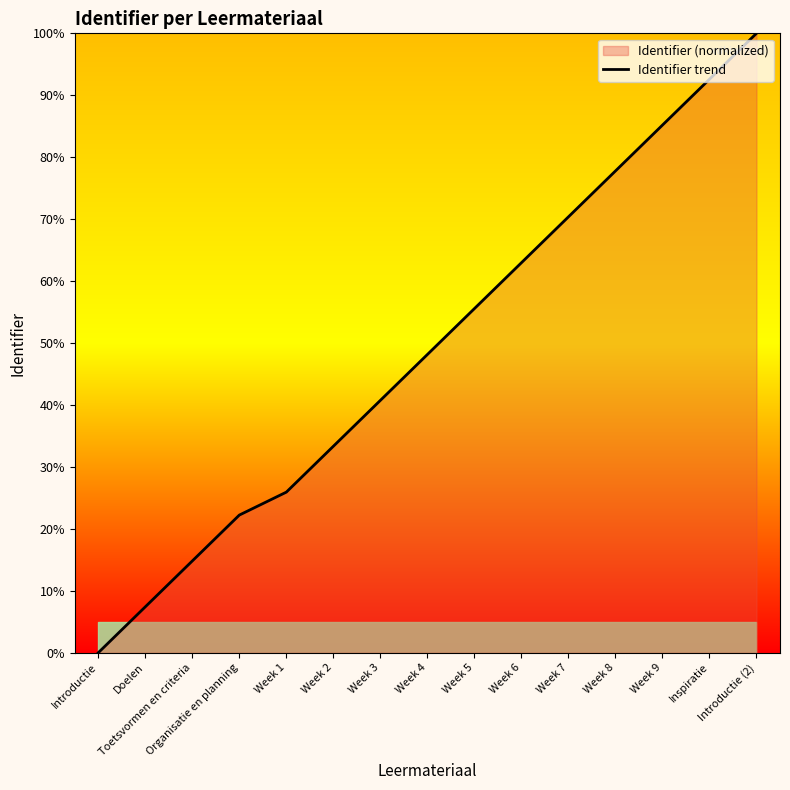

Count the number of data series in this chart.

1